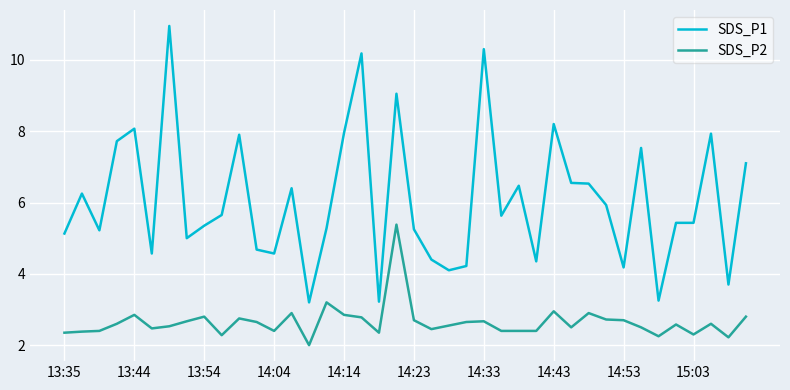

Which series has the largest range (max minus min)?

SDS_P1